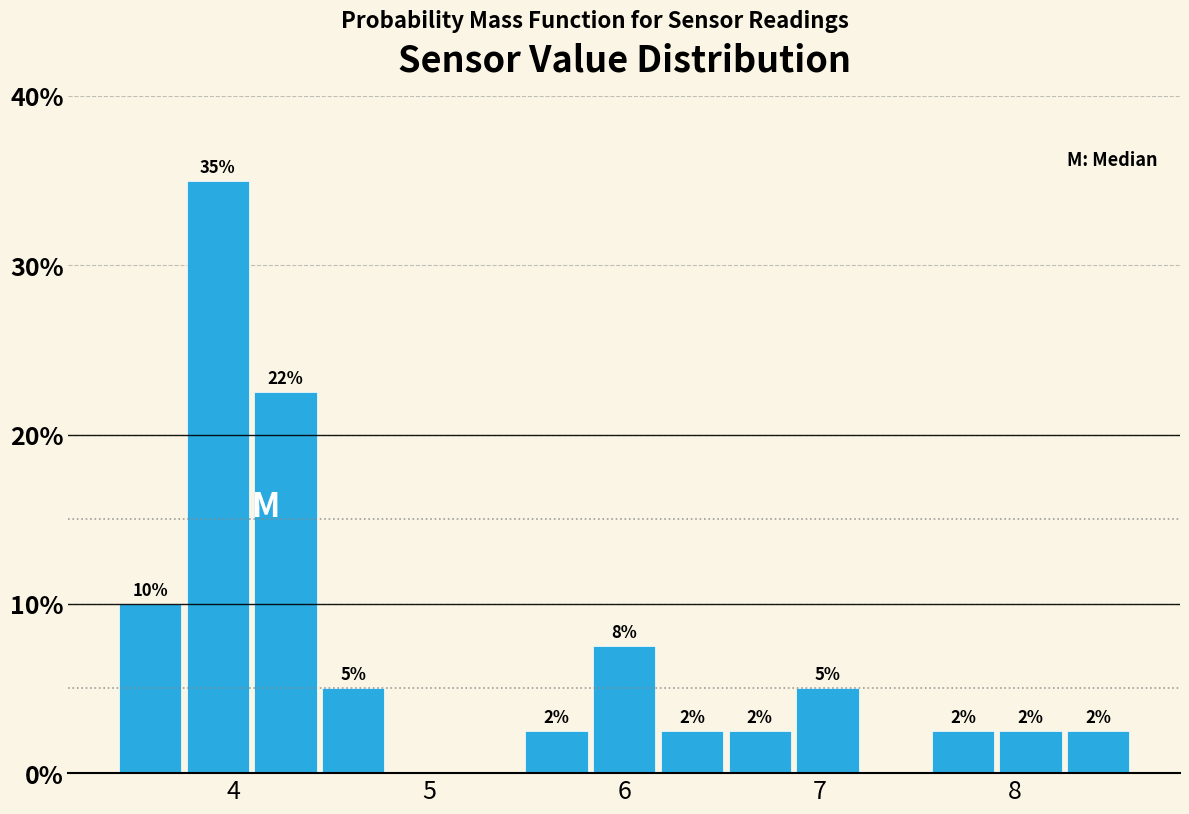

Read against the x-axis, roughly where is the centre of the tallest bar?

3.9